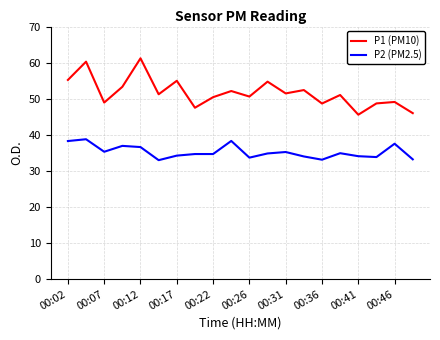

Which series has the widest spread of values?

P1 (PM10)